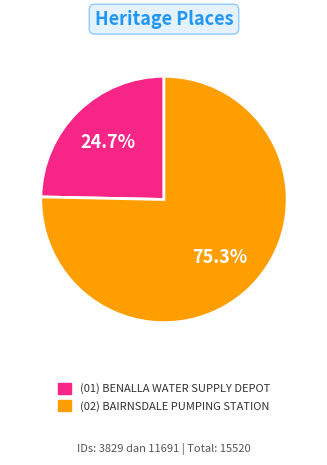

Is there a majority slice in this chart?

Yes